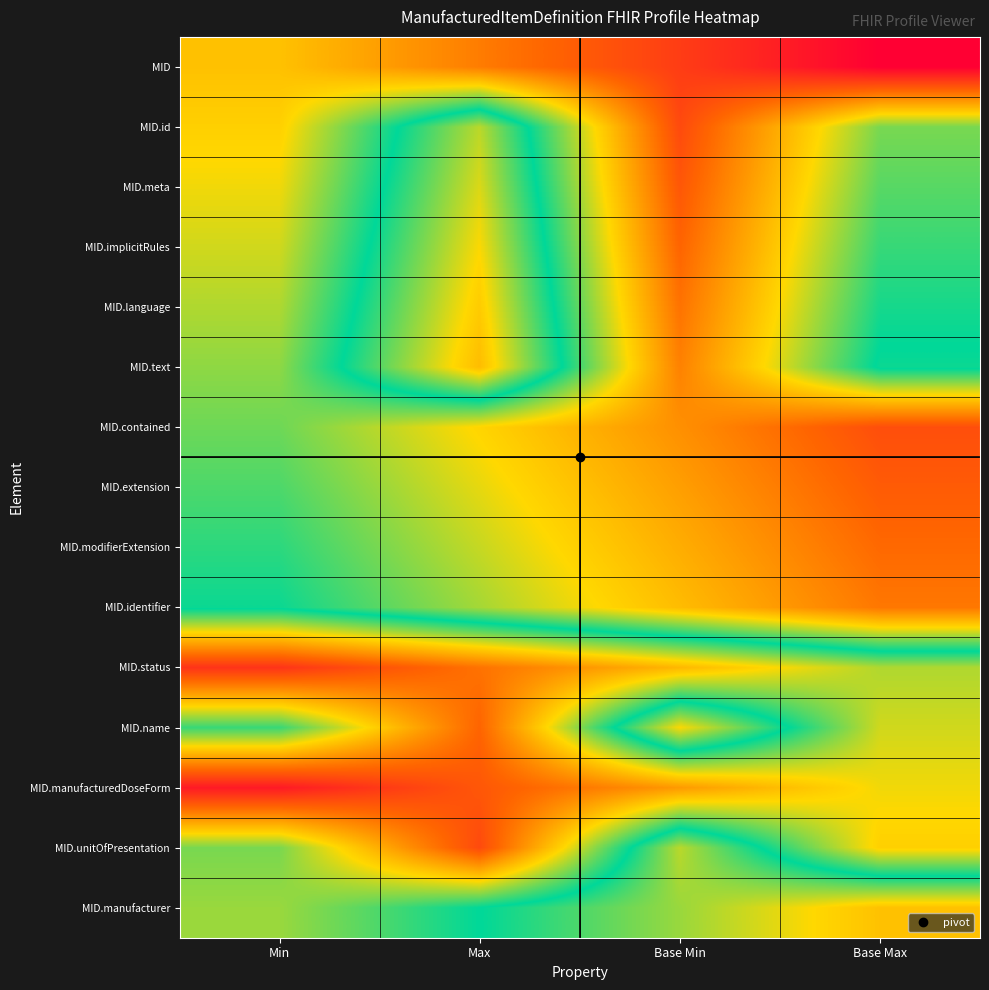

Reading right to left, extract all data points from this chart.

MID: Base Max=0.0	Base Min=0.1	Max=0.2	Min=0.3
MID.id: Base Max=0.4	Base Min=0.1	Max=0.6	Min=0.3
MID.meta: Base Max=0.4	Base Min=0.1	Max=0.6	Min=0.3
MID.implicitRules: Base Max=0.5	Base Min=0.2	Max=0.7	Min=0.4
MID.language: Base Max=0.5	Base Min=0.2	Max=0.7	Min=0.4
MID.text: Base Max=0.5	Base Min=0.2	Max=0.7	Min=0.4
MID.contained: Base Max=0.1	Base Min=0.2	Max=0.3	Min=0.4
MID.extension: Base Max=0.1	Base Min=0.2	Max=0.4	Min=0.4
MID.modifierExtension: Base Max=0.2	Base Min=0.3	Max=0.4	Min=0.5
MID.identifier: Base Max=0.2	Base Min=0.3	Max=0.4	Min=0.5
MID.status: Base Max=0.6	Base Min=0.7	Max=0.8	Min=0.9
MID.name: Base Max=0.6	Base Min=0.3	Max=0.8	Min=0.5
MID.manufacturedDoseForm: Base Max=0.7	Base Min=0.8	Max=0.9	Min=1.0
MID.unitOfPresentation: Base Max=0.7	Base Min=0.4	Max=0.9	Min=0.6
MID.manufacturer: Base Max=0.3	Base Min=0.4	Max=0.5	Min=0.6